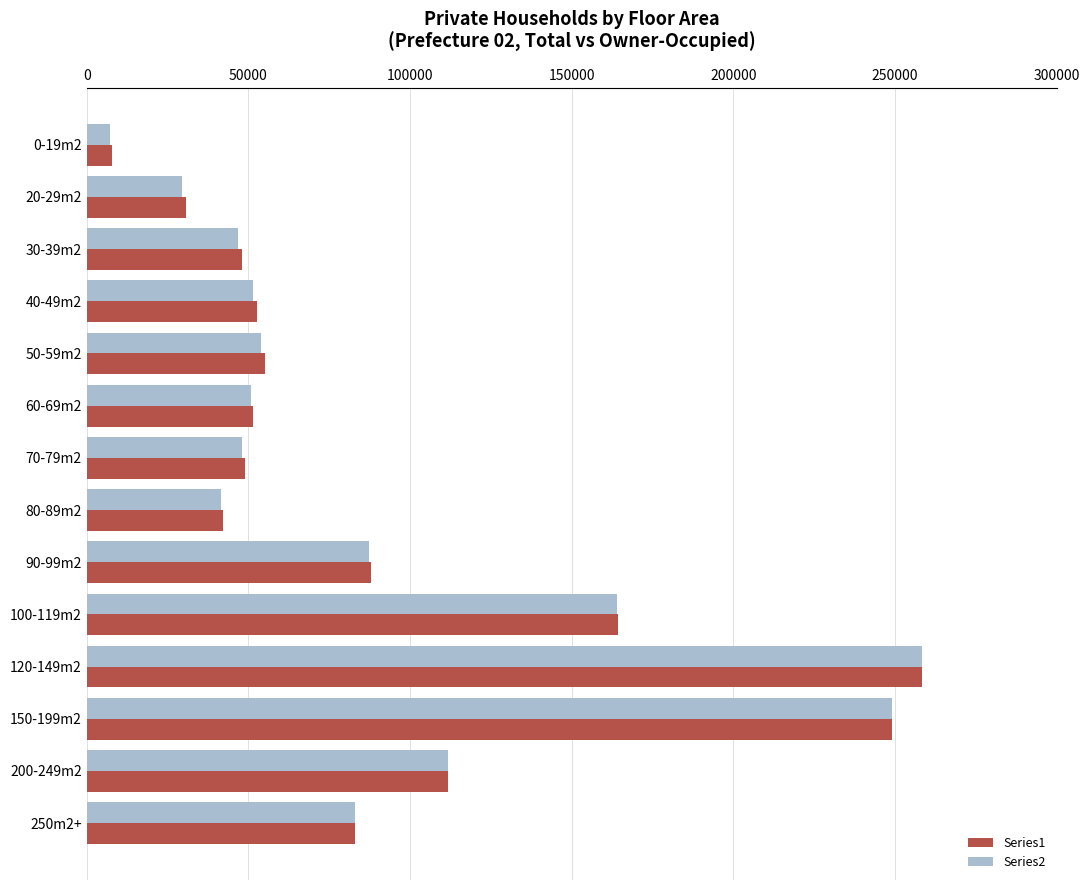

What is the maximum value shown in the chart?

258378